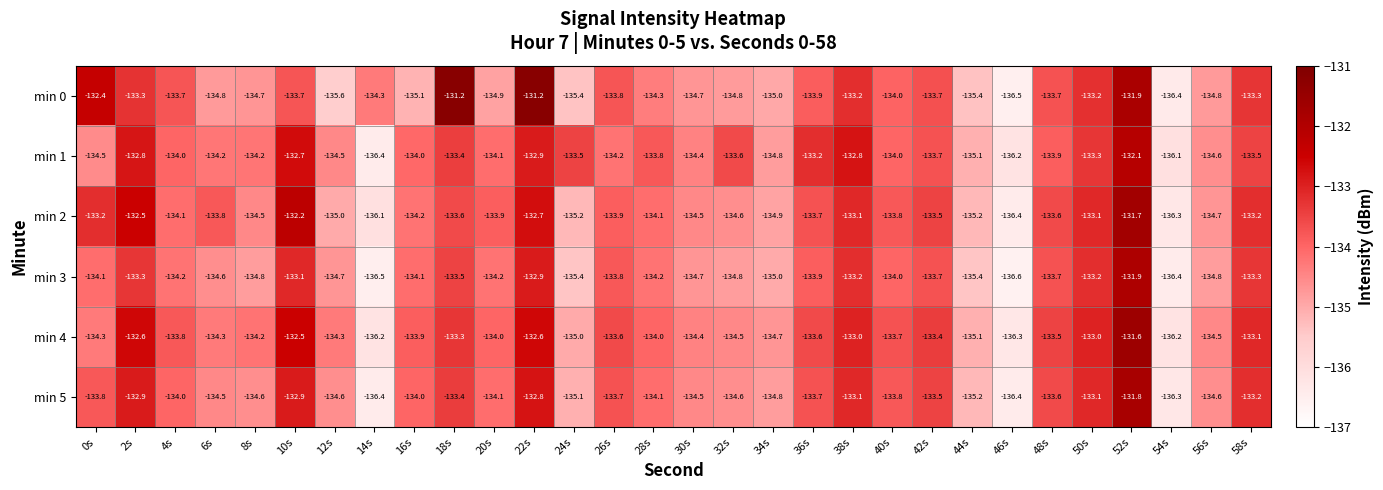

The min 1 series shows -132.8 at 2s. True or false?

True